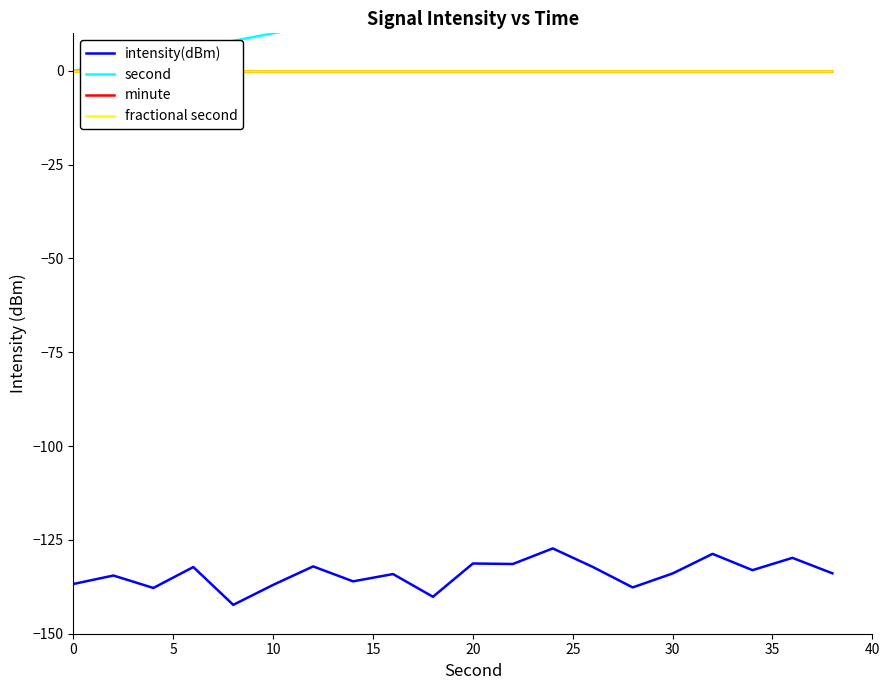

True or false: intensity(dBm) has a value of -223.2 at 20.

False